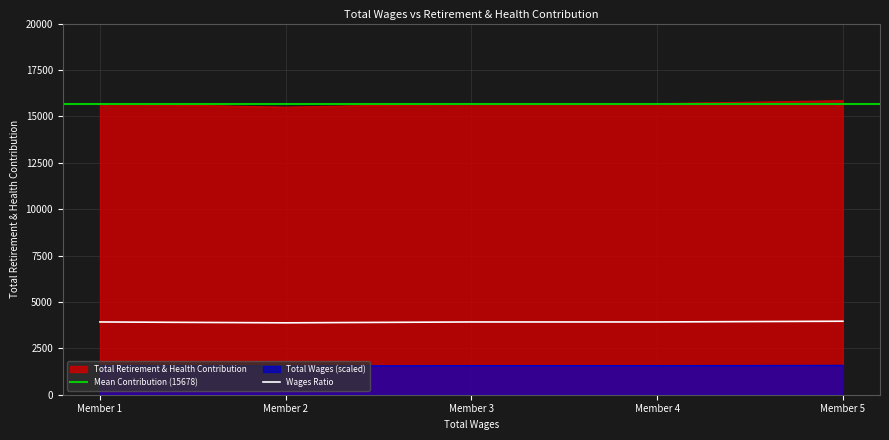

True or false: the data has more than 1 interior local peaks.

False